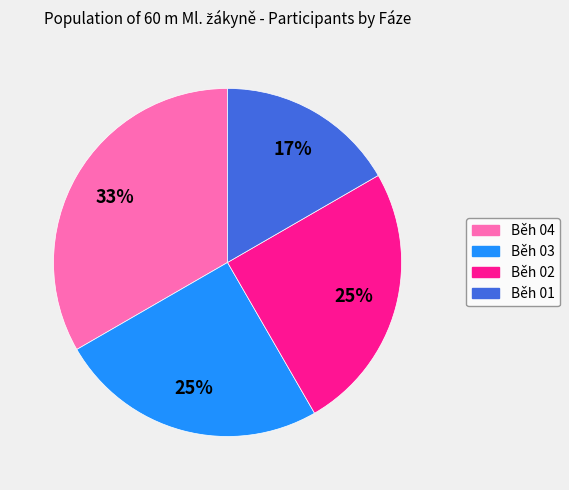

Count the number of slices in the pie.

4